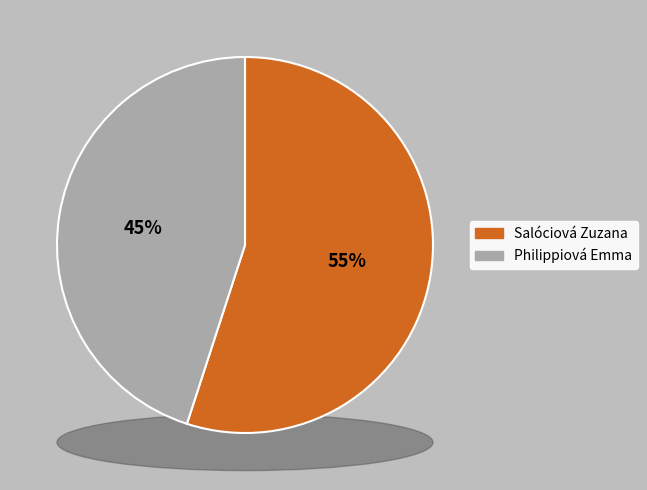

To the nearest percent, what is the combined percentage of Philippiová Emma and Salóciová Zuzana?

100%